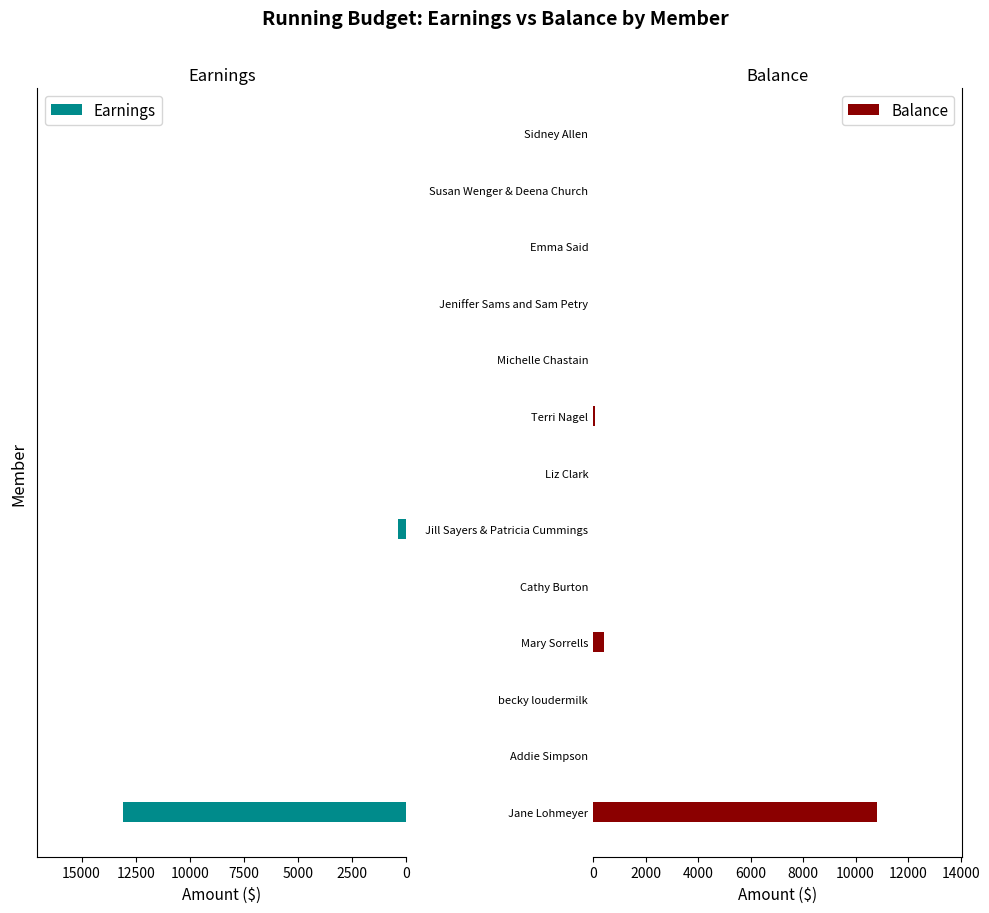

Which series has the widest spread of values?

Earnings